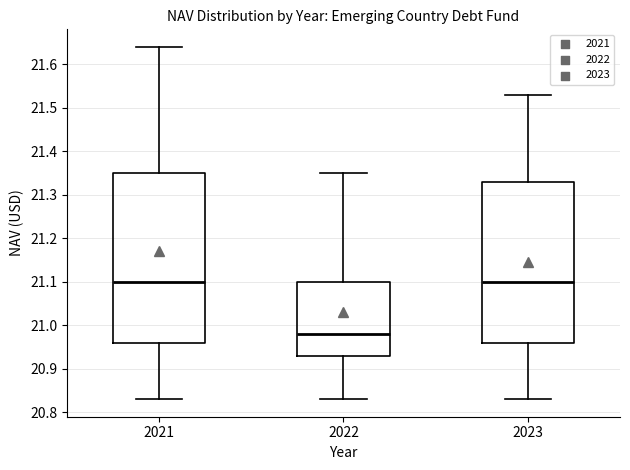

Reading left to right, read every box against the y-axis: the position of its median line, the range the box covers, and the ends of its whiskers. The values are not printed on the chart, so give them approximately, as read against the axis.

2021: median 21.10, box 20.96 to 21.35, whiskers 20.83 to 21.64
2022: median 20.98, box 20.93 to 21.10, whiskers 20.83 to 21.35
2023: median 21.10, box 20.96 to 21.33, whiskers 20.83 to 21.53